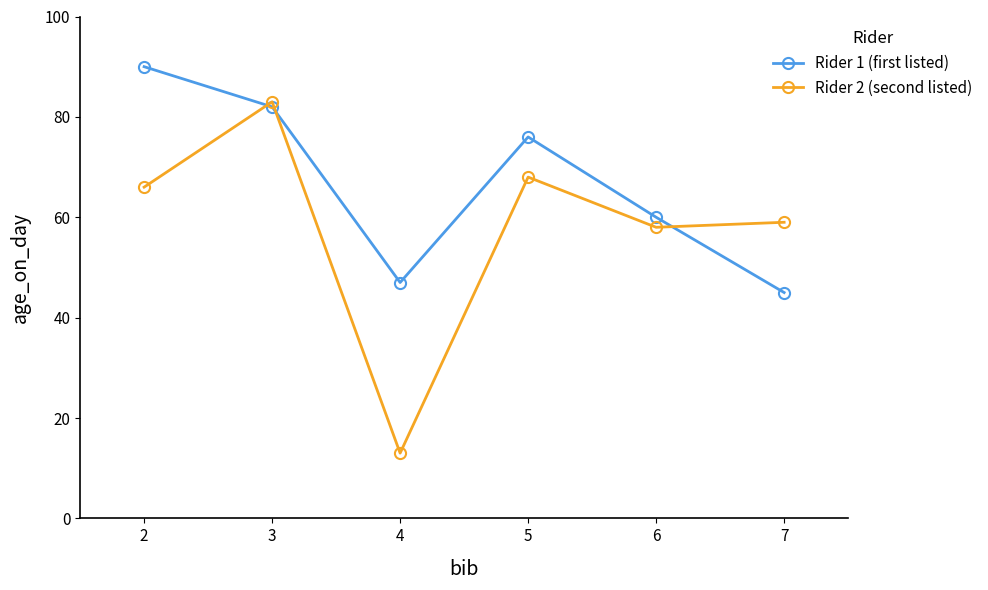

At which category does Rider 2 (second listed) reach its first local valley?

4